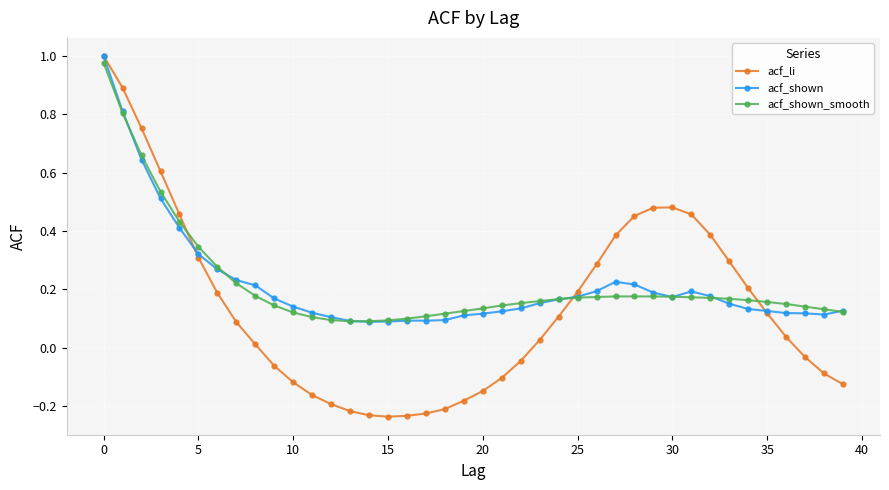

Which series has the widest spread of values?

acf_li